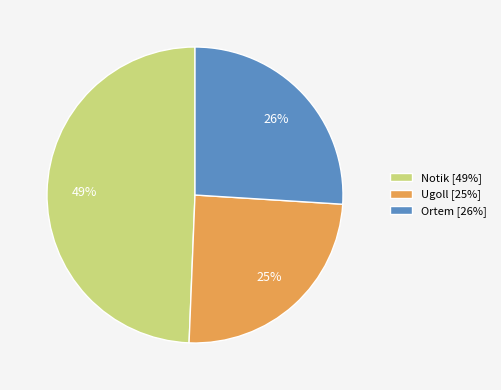

Which slice is the largest?

Notik